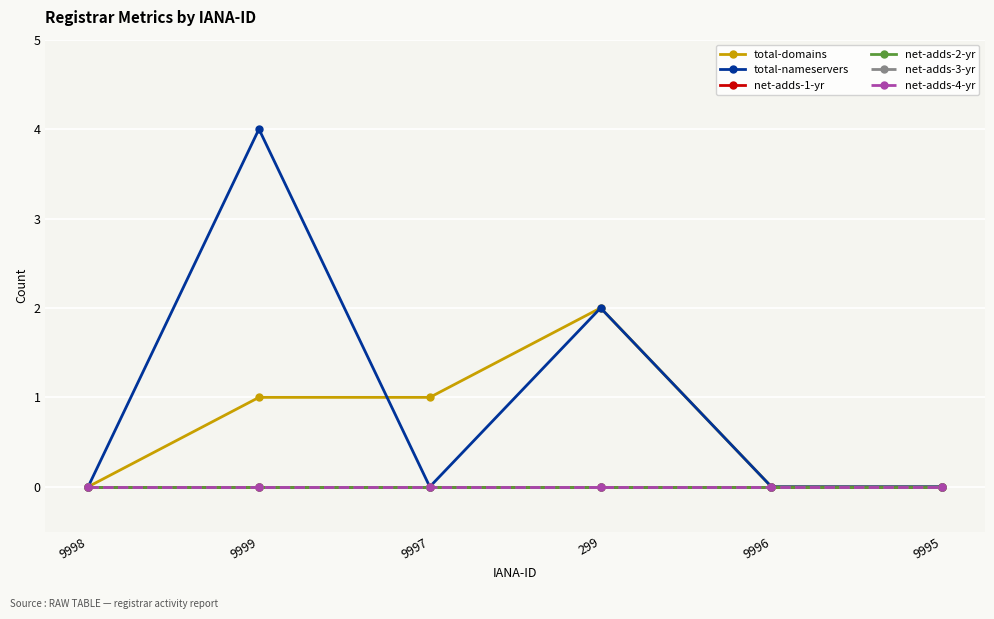

Is this an area chart (filled region under the line)?

No